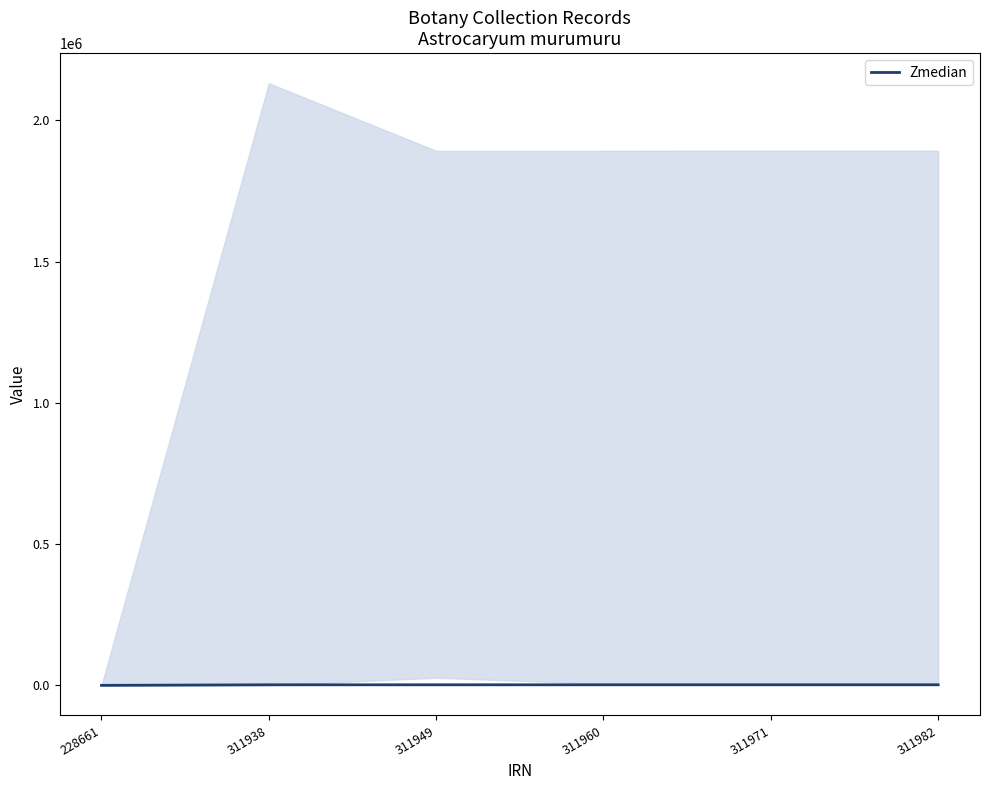

What is the change in value from 228661 to 311982?

+1999